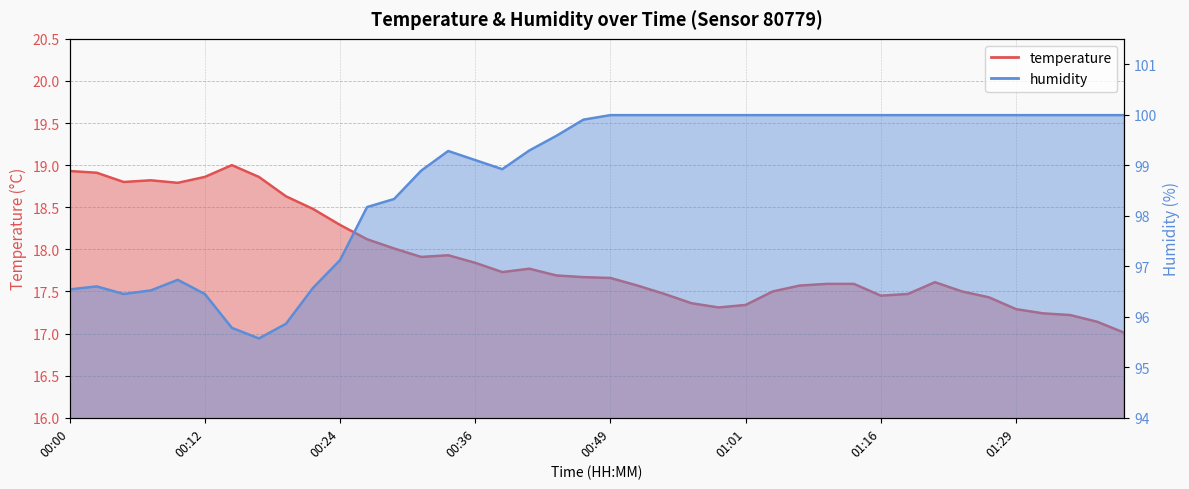

What is the label of the 24th point from the left?

00:56